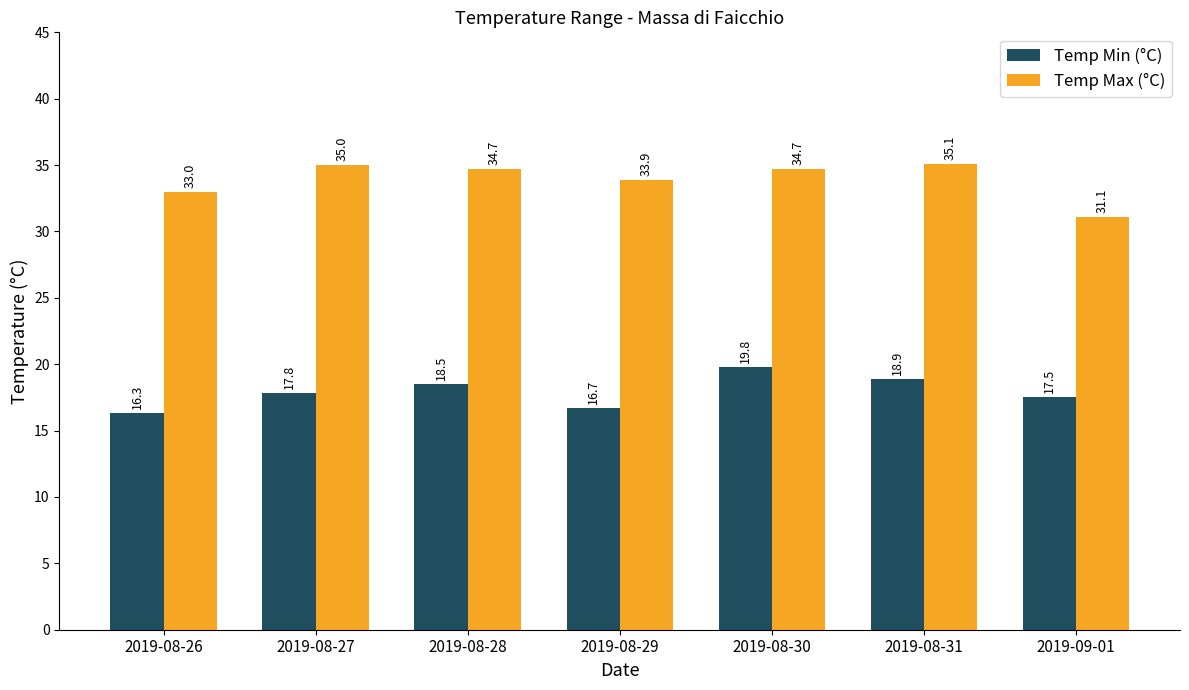

At 2019-08-26, list the series in order from smallest to largest.

Temp Min (°C), Temp Max (°C)